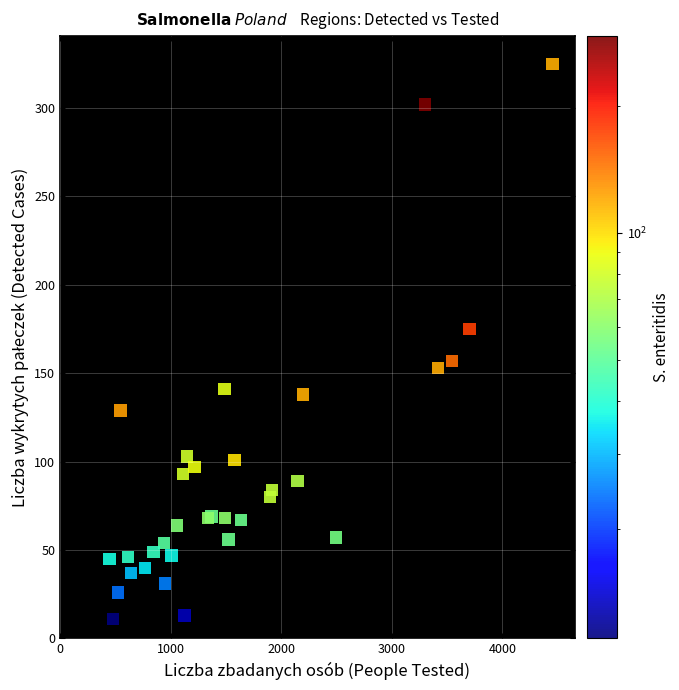

What Y value in the scatter plot is closest to 168?

175